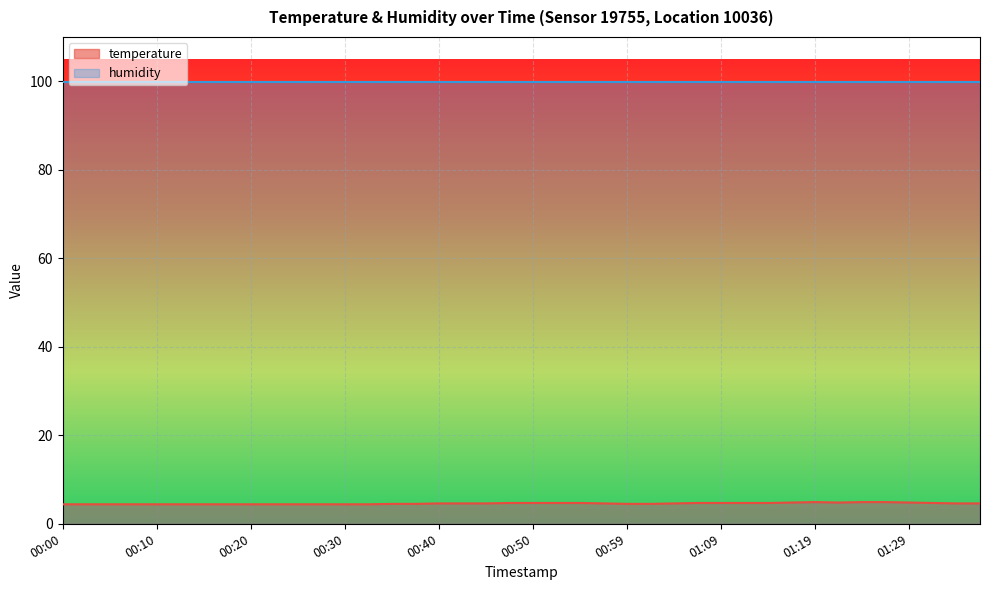

How many data points does each series have?

40